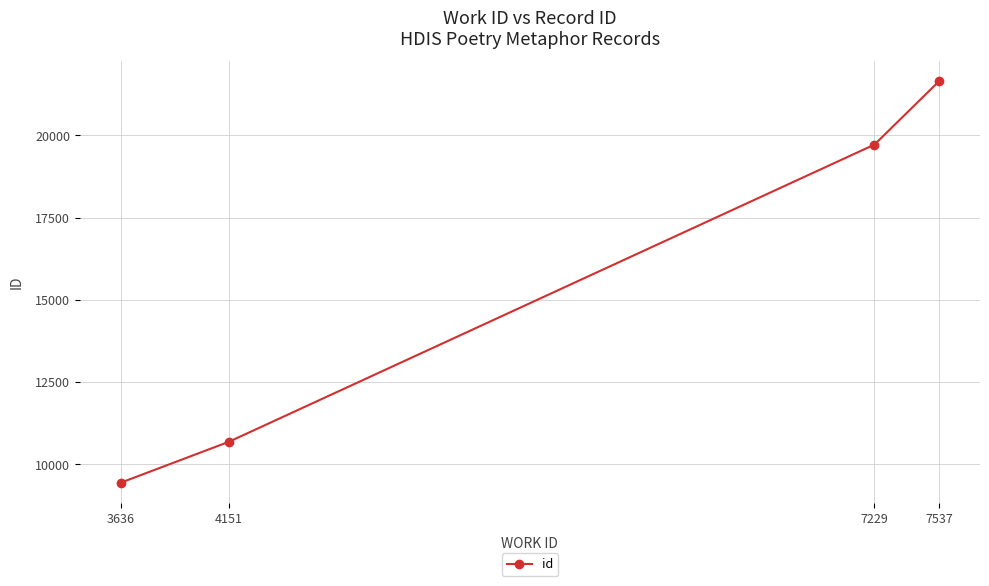

Between 3636 and 7537, which is larger?

7537